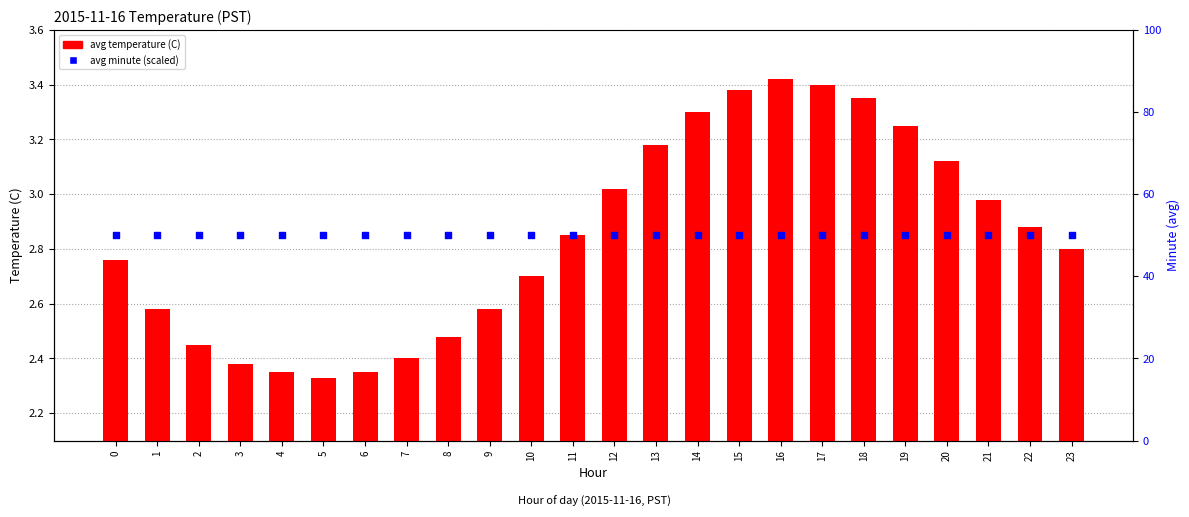

Is the value of avg minute (scaled) at 12 greater than the value of avg temperature (C) at 5?

Yes